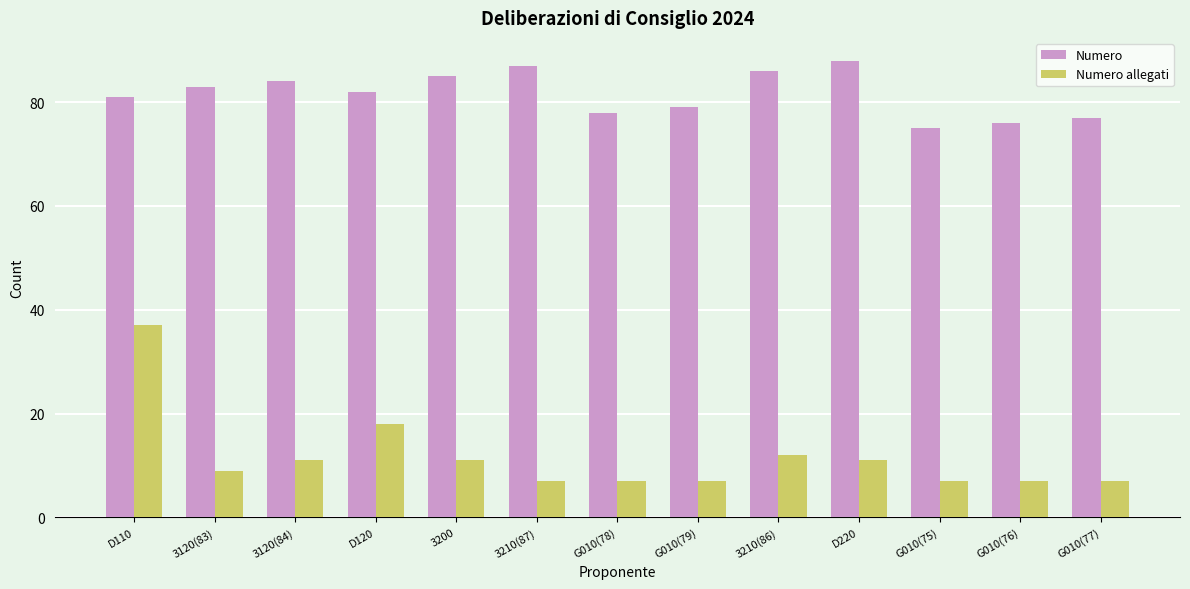

What is the average value of the Numero allegati series?

12